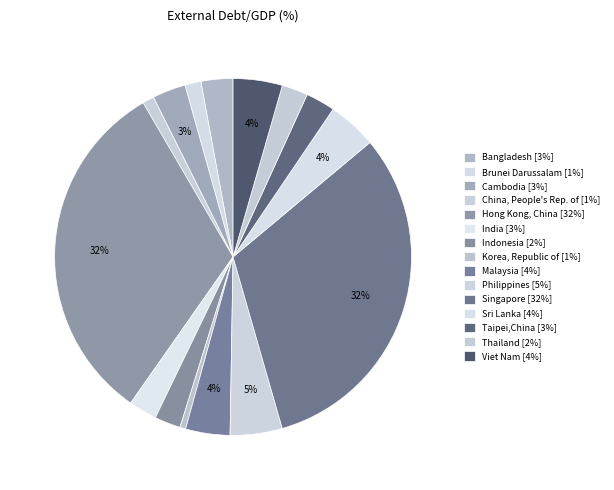

Count the number of slices in the pie.

15